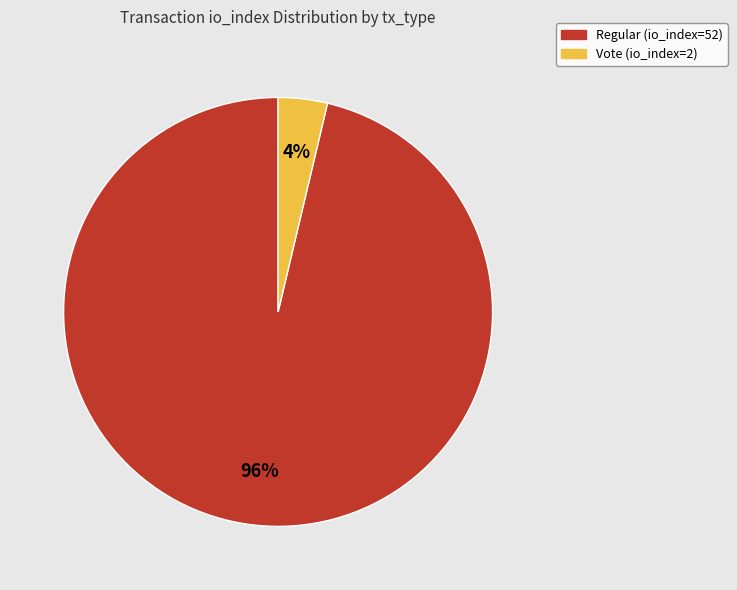

Between Vote (io_index=2) and Regular (io_index=52), which is larger?

Regular (io_index=52)